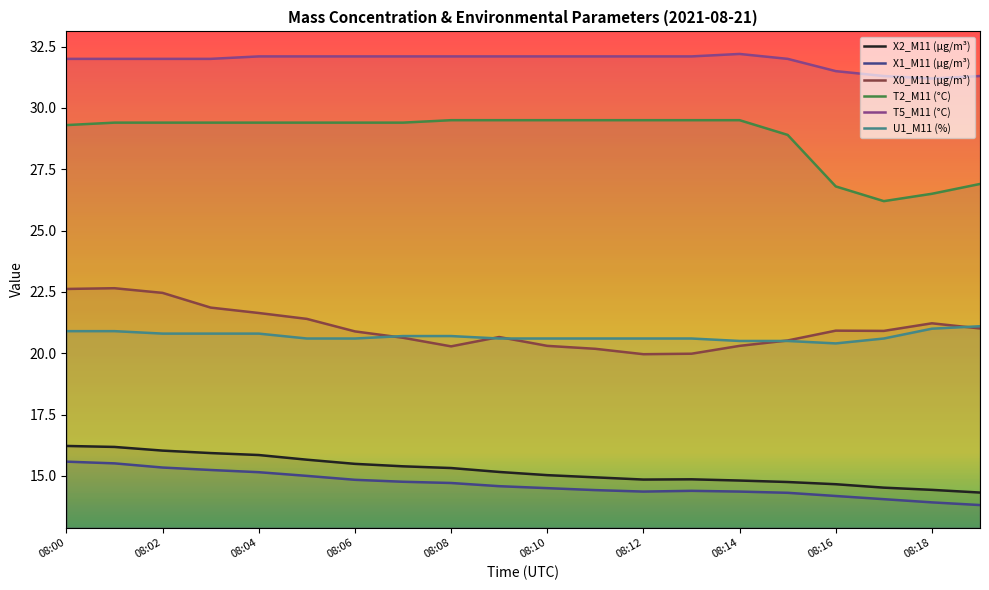

Between 08:10 and 08:16, which series saw the biggest shift?

T2_M11 (°C)